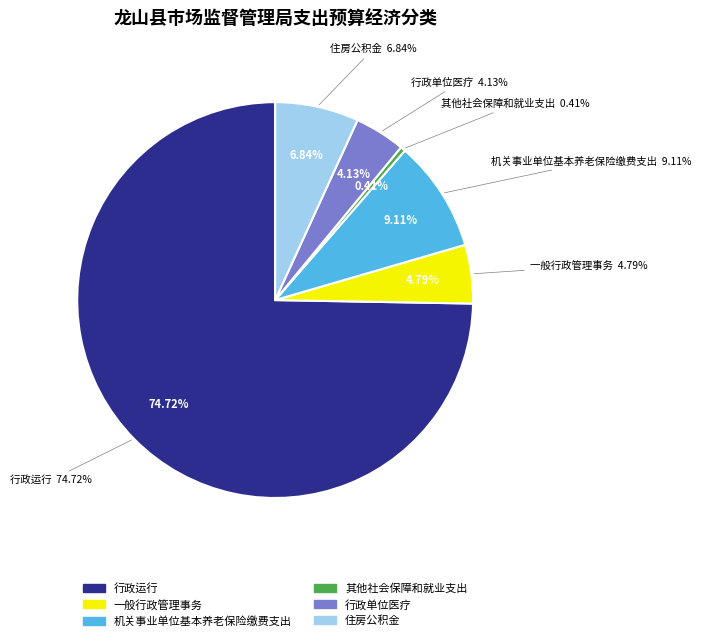

The 住房公积金 slice represents 1% of the pie. True or false?

False